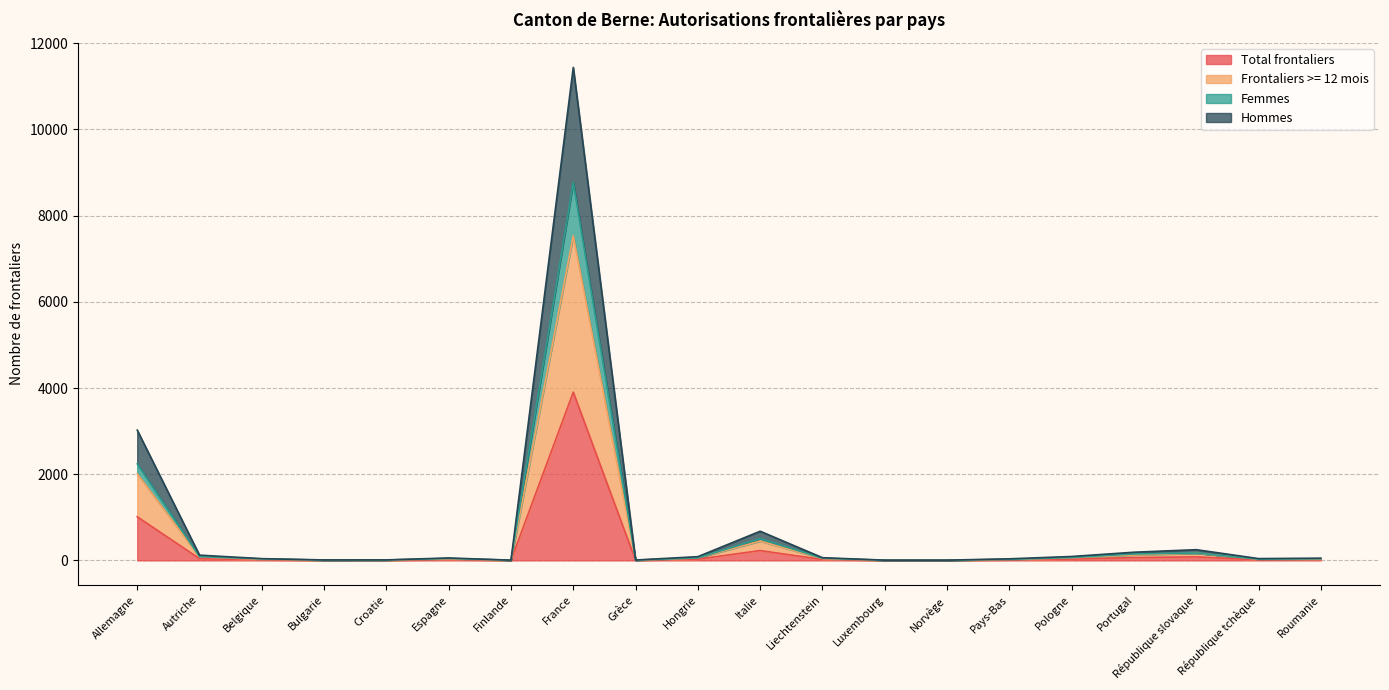

Which series changed the most between Allemagne and Finlande?

Hommes